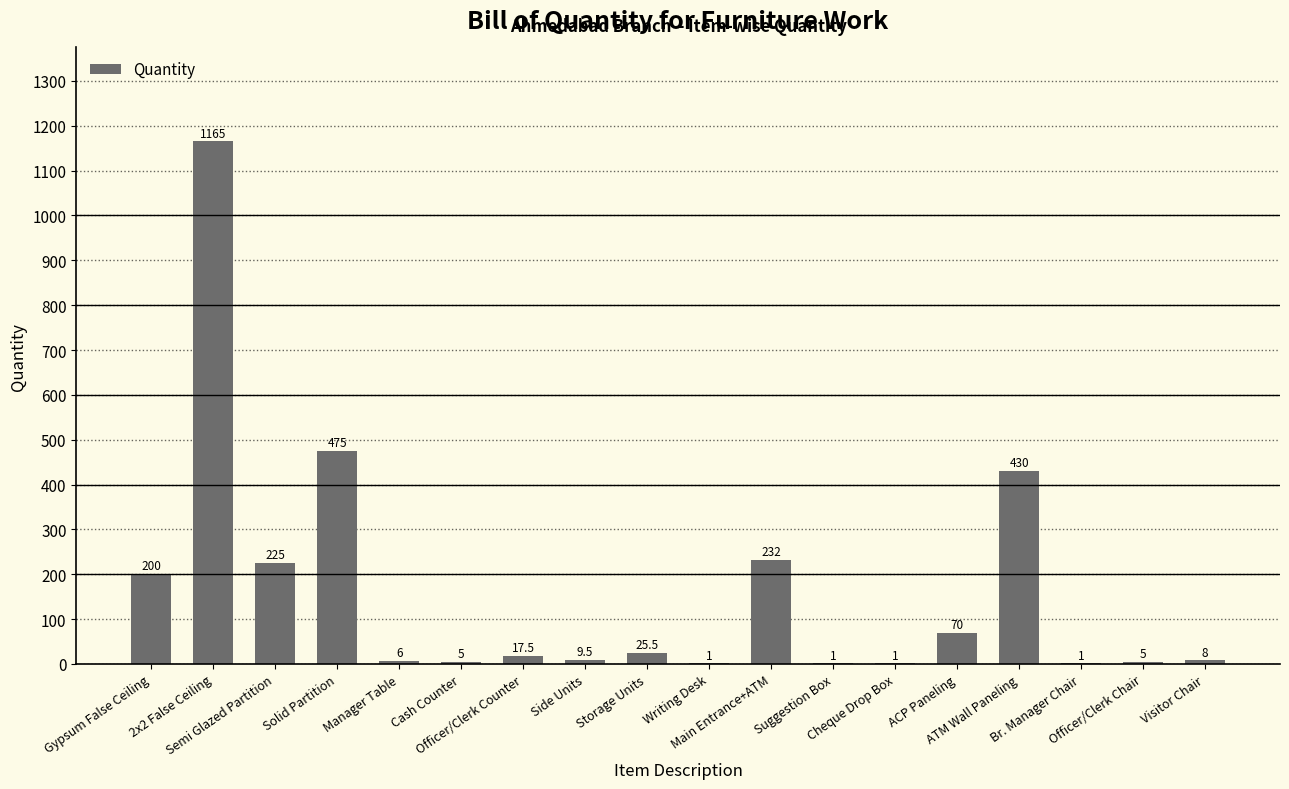

Approximately how many times larger is the value at 2x2 False Ceiling compared to Br. Manager Chair?

1165.0